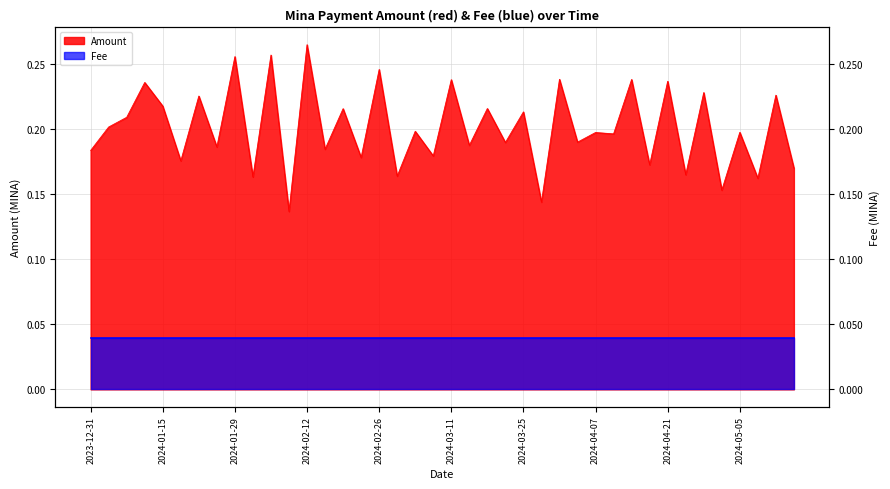

Which category has the highest value across all series?

2024-02-12